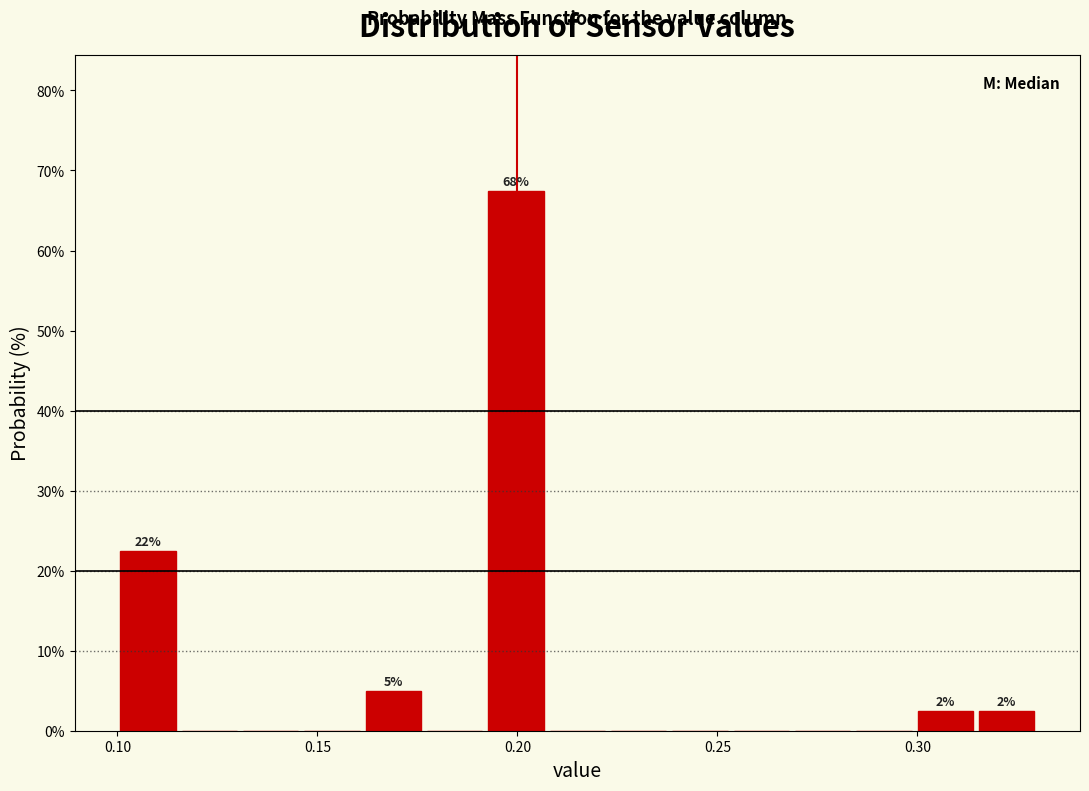

Around what value on the x-axis is the tallest bar? Give the approximate position of its centre, as read against the axis.

0.200